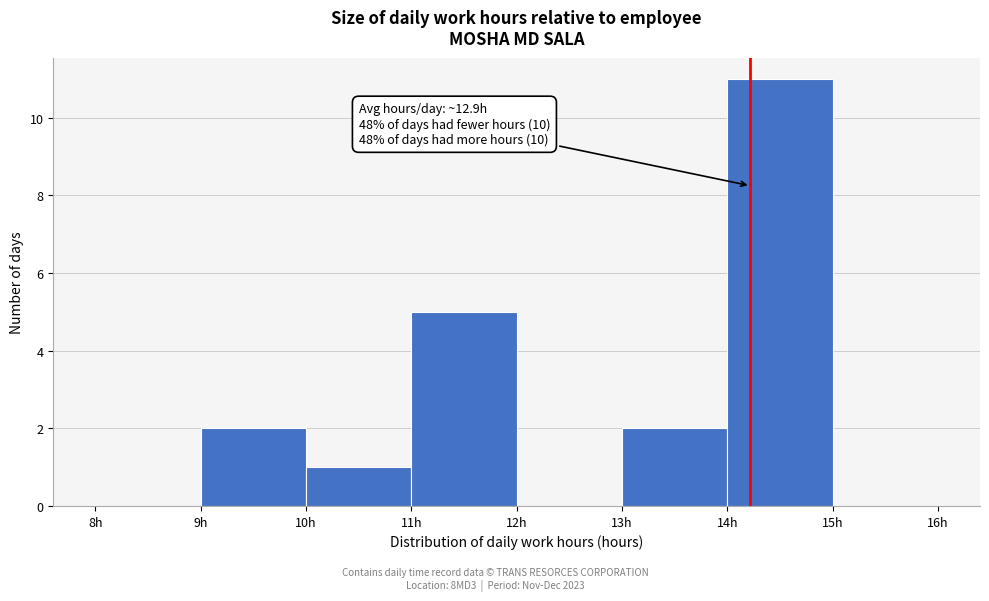

Over which range of the x-axis is the bar tallest?

14 to 15